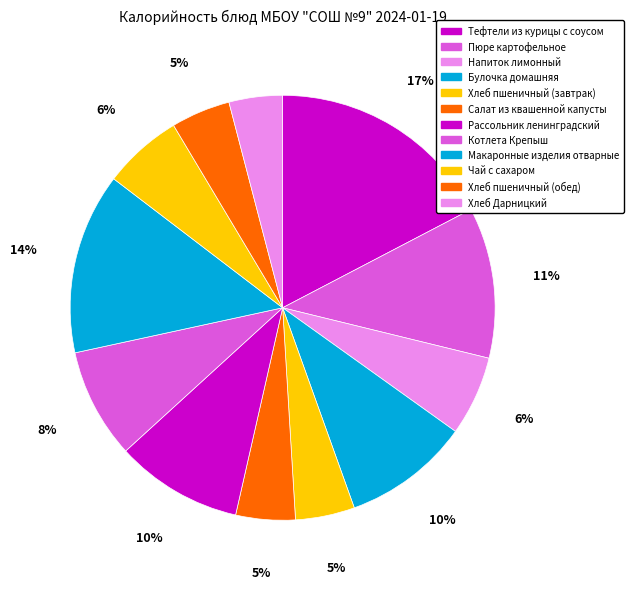

Do Чай с сахаром and Пюре картофельное together represent more than half of the pie?

No